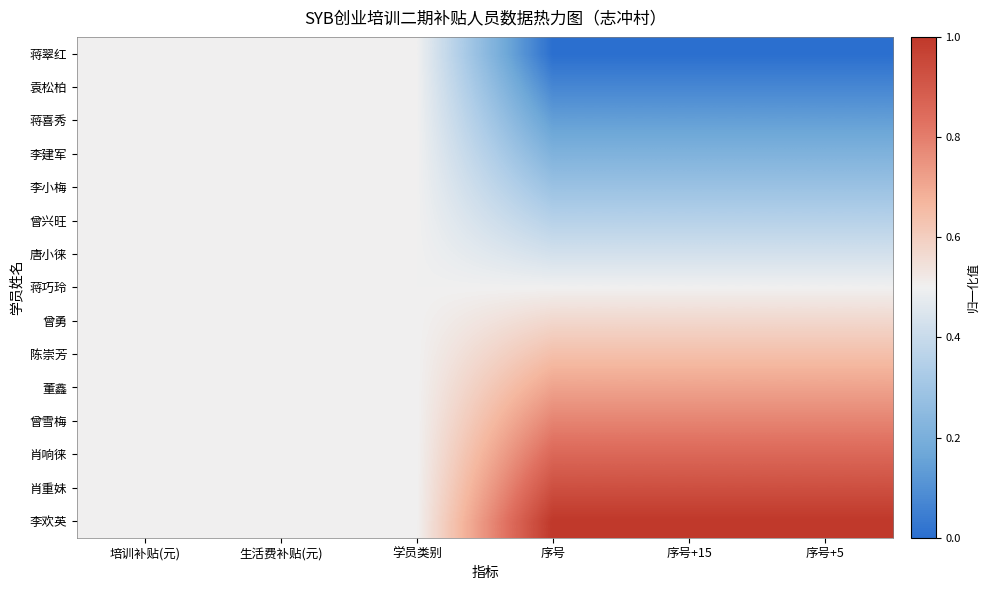

Which series has the widest spread of values?

蒋翠红